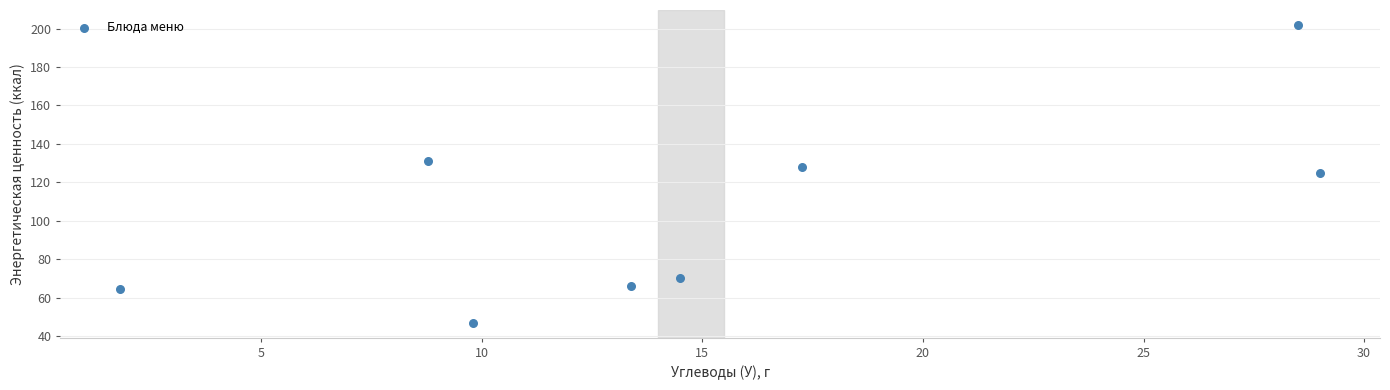

What is the average Y value?

104.2